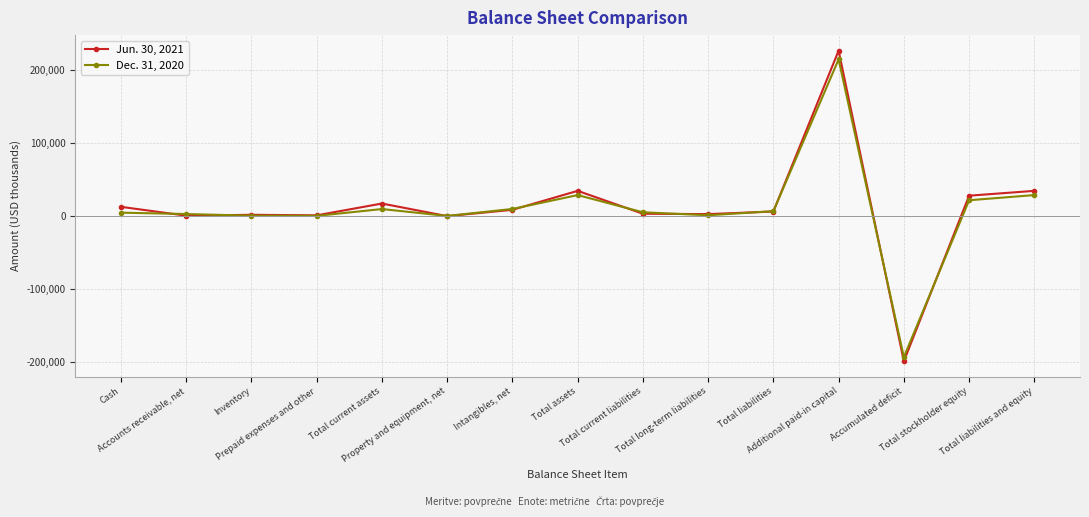

The value of Dec. 31, 2020 at Prepaid expenses and other is 691. True or false?

True